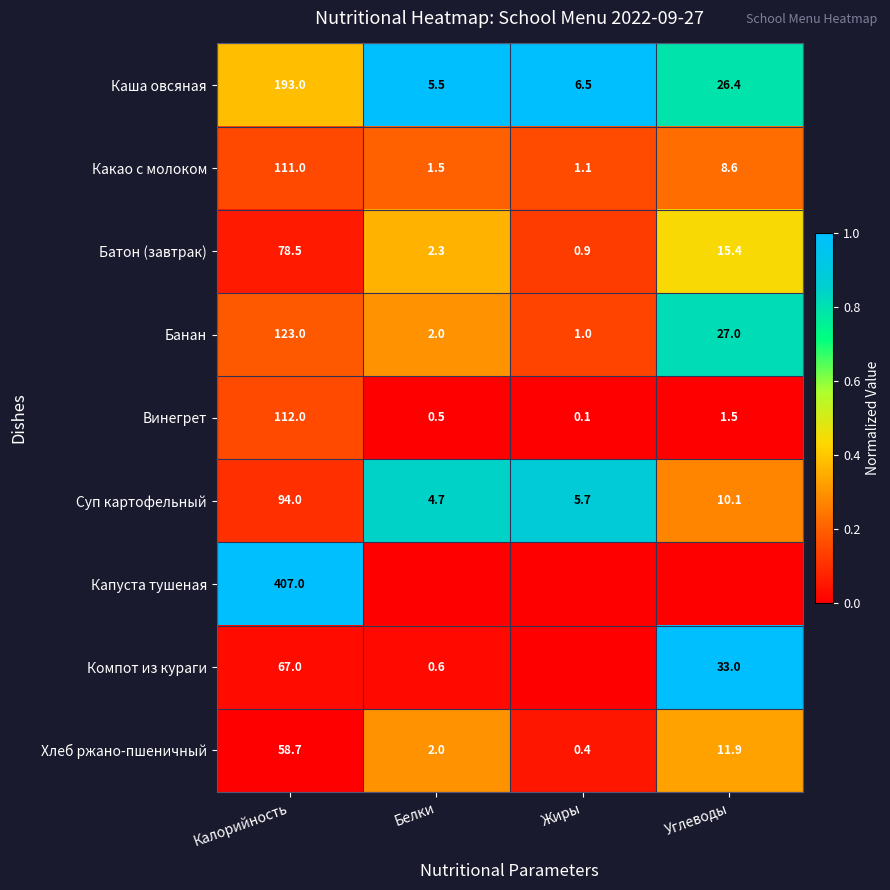

Is the value of Хлеб ржано-пшеничный at Жиры greater than the value of Батон (завтрак) at Белки?

No